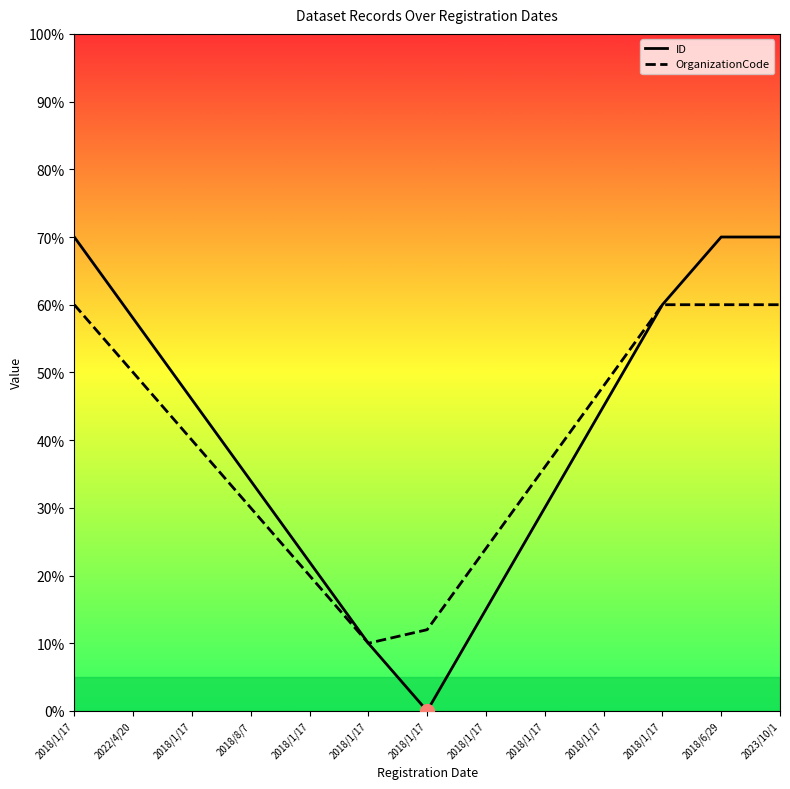

How many lines are shown in the chart?

2